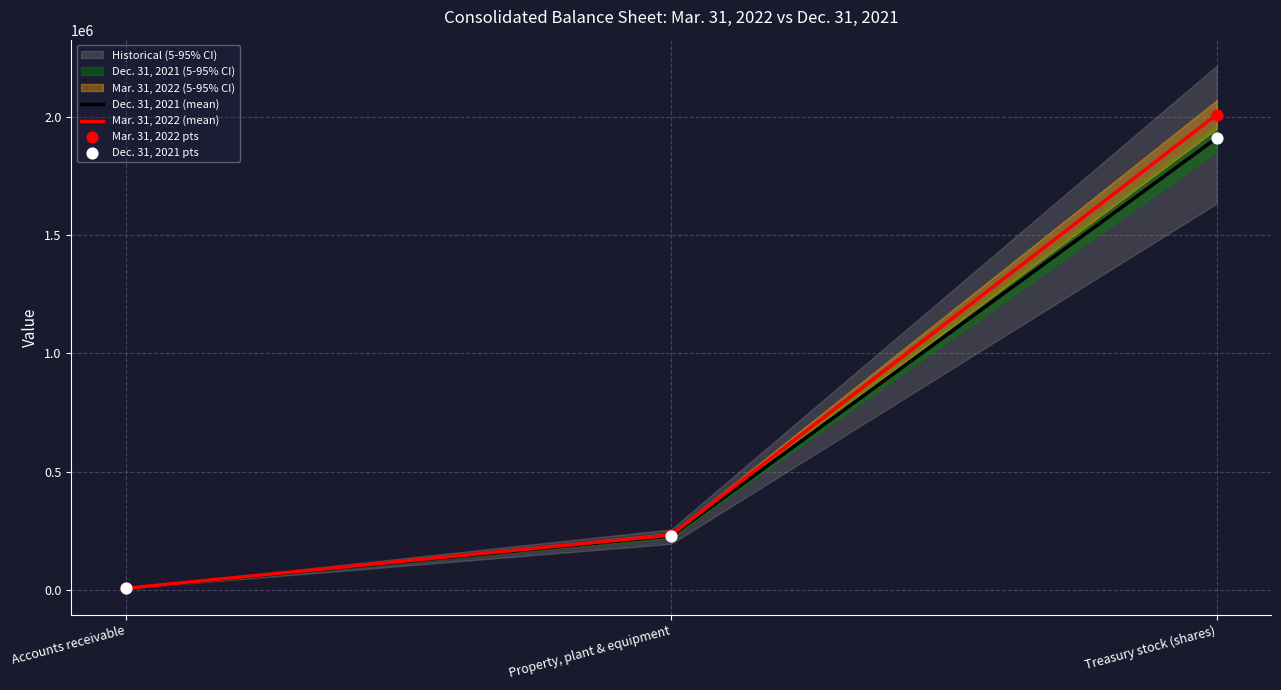

True or false: Mar. 31, 2022 (mean) has a value of 474705 at Treasury stock (shares).

False